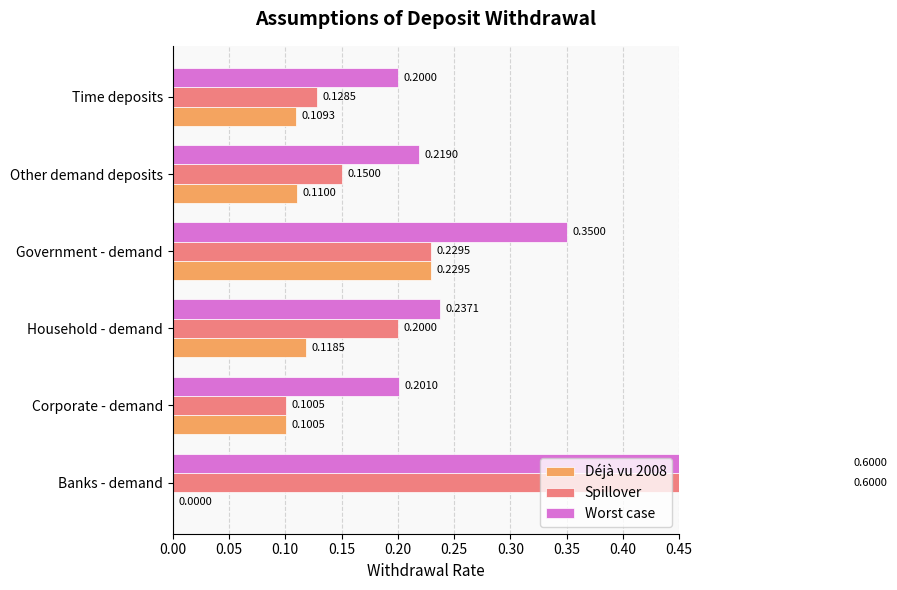

True or false: Spillover has a value of 0.1 at Other demand deposits.

True